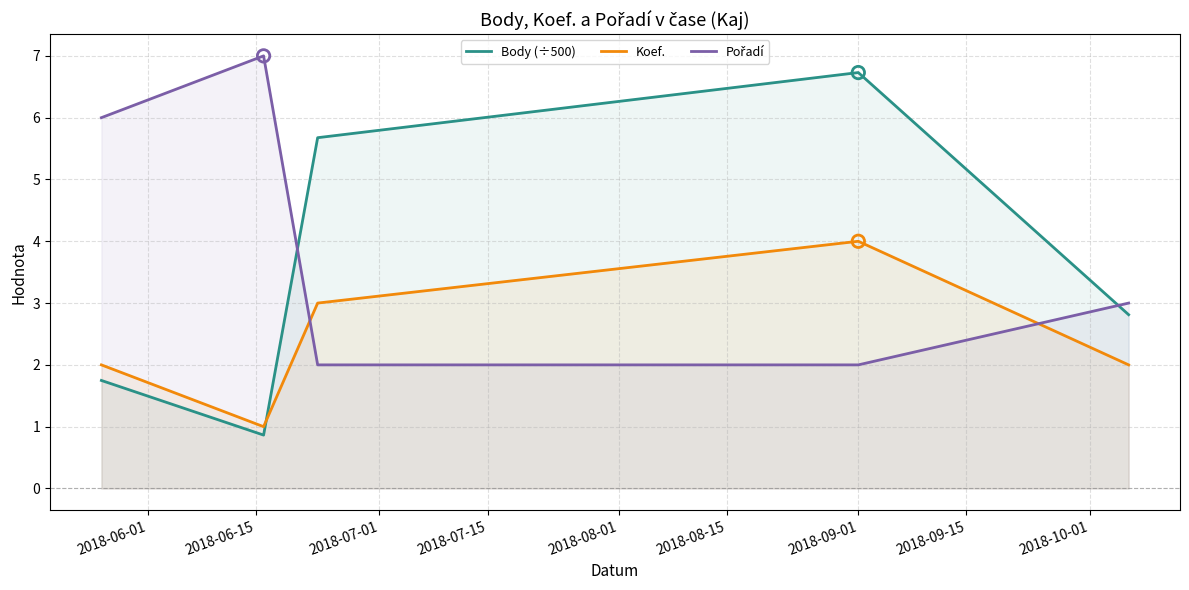

At how many categories does at least one series exceed 5?

4